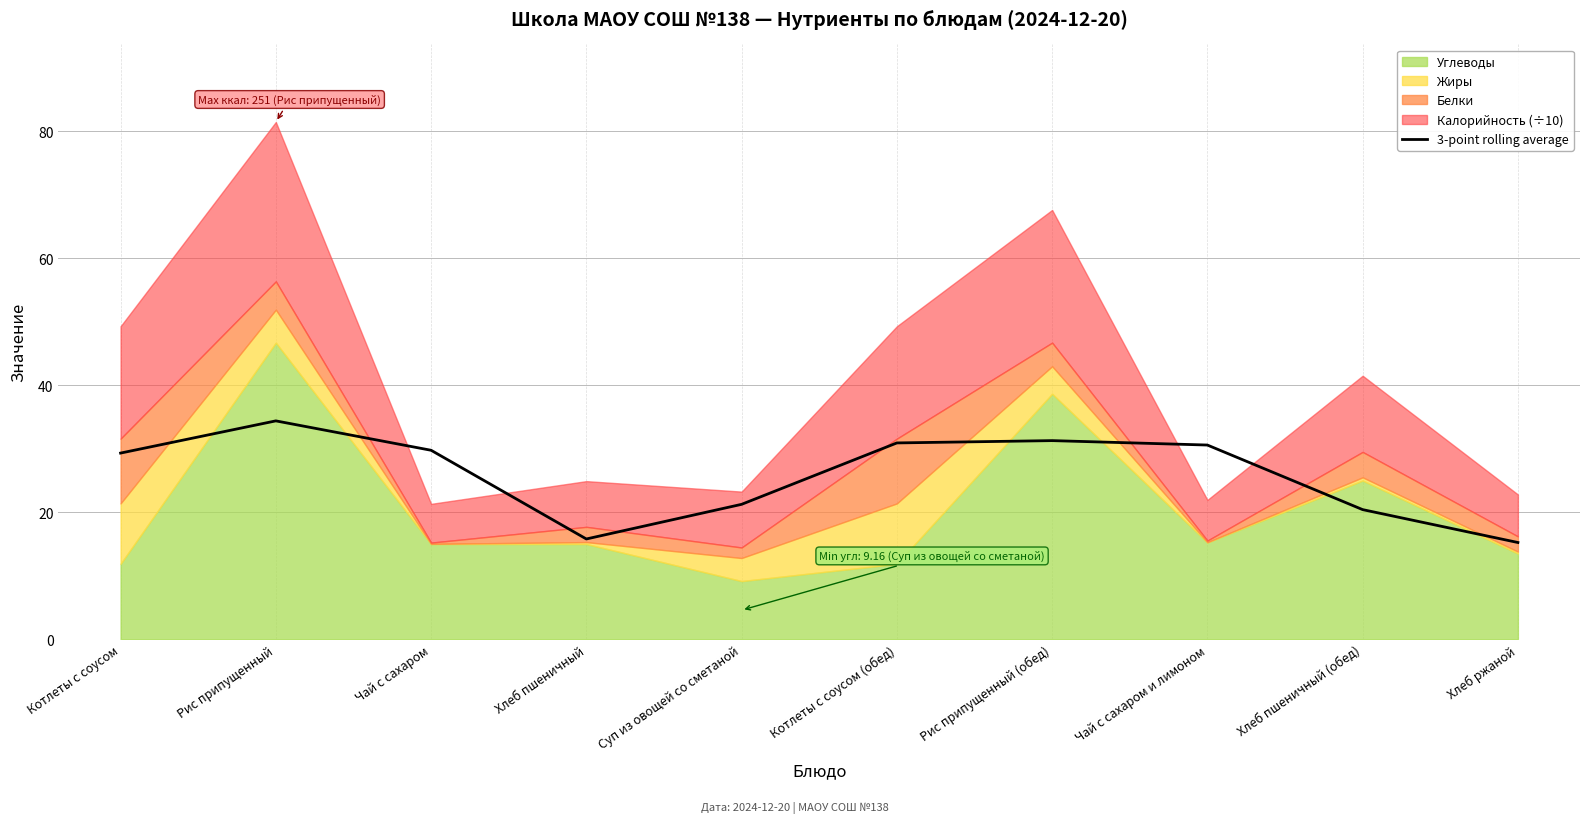

True or false: 3-point rolling average has a value of 15.8 at Хлеб пшеничный.

True